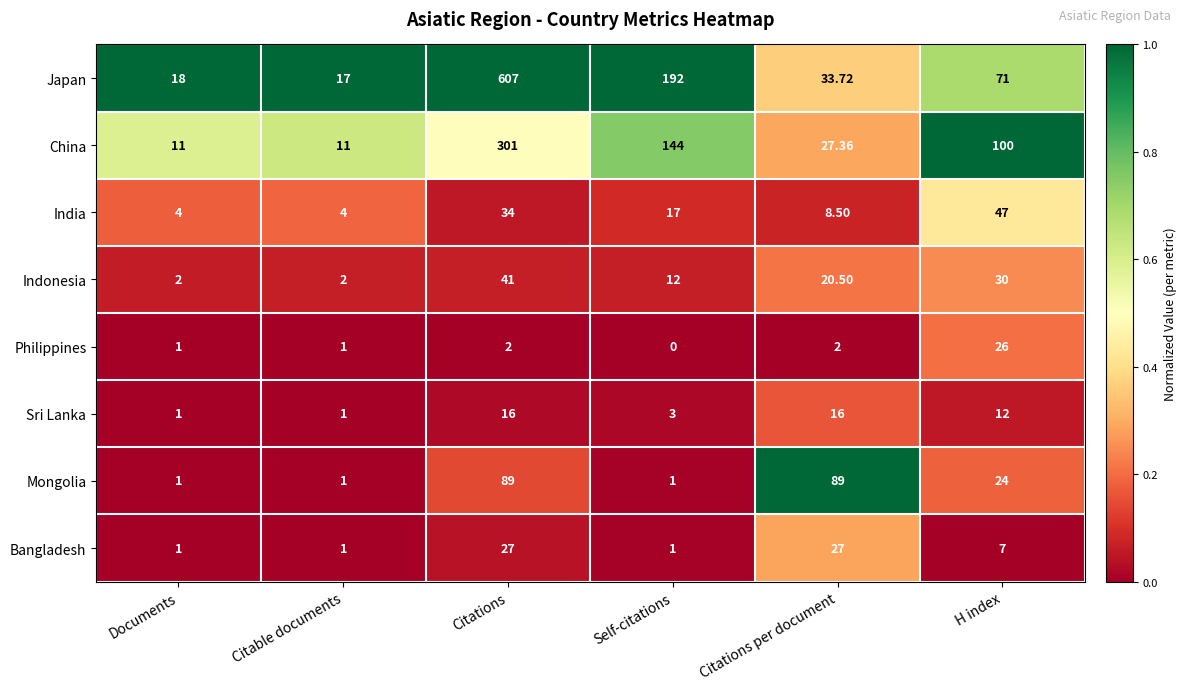

Where is Bangladesh nearest to the value 14?

H index